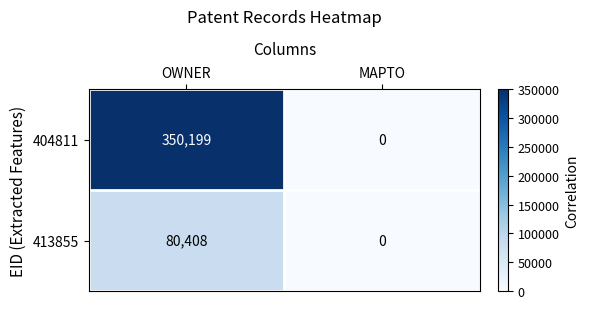

Which series has the largest total across all categories?

404811